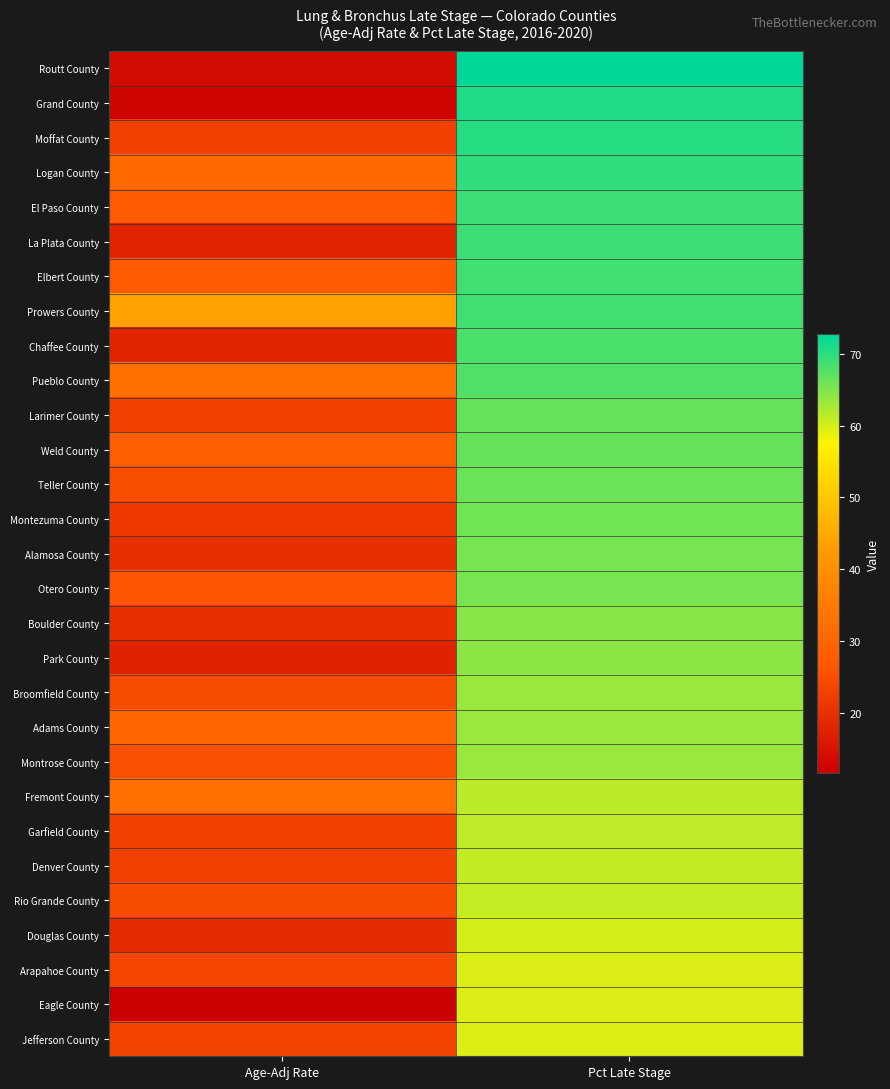

Reading right to left, transcribe all the data shown in this chart.

Routt County: Pct Late Stage=72.7	Age-Adj Rate=13.8
Grand County: Pct Late Stage=70.8	Age-Adj Rate=12.9
Moffat County: Pct Late Stage=70.4	Age-Adj Rate=22.7
Logan County: Pct Late Stage=69.8	Age-Adj Rate=30.8
El Paso County: Pct Late Stage=69.1	Age-Adj Rate=27.2
La Plata County: Pct Late Stage=69.1	Age-Adj Rate=17.7
Elbert County: Pct Late Stage=68.8	Age-Adj Rate=27.2
Prowers County: Pct Late Stage=68.8	Age-Adj Rate=43.7
Chaffee County: Pct Late Stage=68.1	Age-Adj Rate=18.0
Pueblo County: Pct Late Stage=67.8	Age-Adj Rate=32.4
Larimer County: Pct Late Stage=66.6	Age-Adj Rate=22.8
Weld County: Pct Late Stage=66.5	Age-Adj Rate=28.1
Teller County: Pct Late Stage=66.2	Age-Adj Rate=25.2
Montezuma County: Pct Late Stage=65.8	Age-Adj Rate=21.6
Alamosa County: Pct Late Stage=65.5	Age-Adj Rate=19.9
Otero County: Pct Late Stage=65.5	Age-Adj Rate=26.3
Boulder County: Pct Late Stage=64.5	Age-Adj Rate=19.8
Park County: Pct Late Stage=64.3	Age-Adj Rate=17.5
Broomfield County: Pct Late Stage=63.5	Age-Adj Rate=24.8
Adams County: Pct Late Stage=63.4	Age-Adj Rate=30.0
Montrose County: Pct Late Stage=63.4	Age-Adj Rate=25.6
Fremont County: Pct Late Stage=61.4	Age-Adj Rate=32.2
Garfield County: Pct Late Stage=61.3	Age-Adj Rate=22.9
Denver County: Pct Late Stage=61.1	Age-Adj Rate=22.8
Rio Grande County: Pct Late Stage=61.0	Age-Adj Rate=24.7
Douglas County: Pct Late Stage=59.9	Age-Adj Rate=19.0
Arapahoe County: Pct Late Stage=59.5	Age-Adj Rate=23.7
Eagle County: Pct Late Stage=59.5	Age-Adj Rate=11.6
Jefferson County: Pct Late Stage=59.4	Age-Adj Rate=23.2